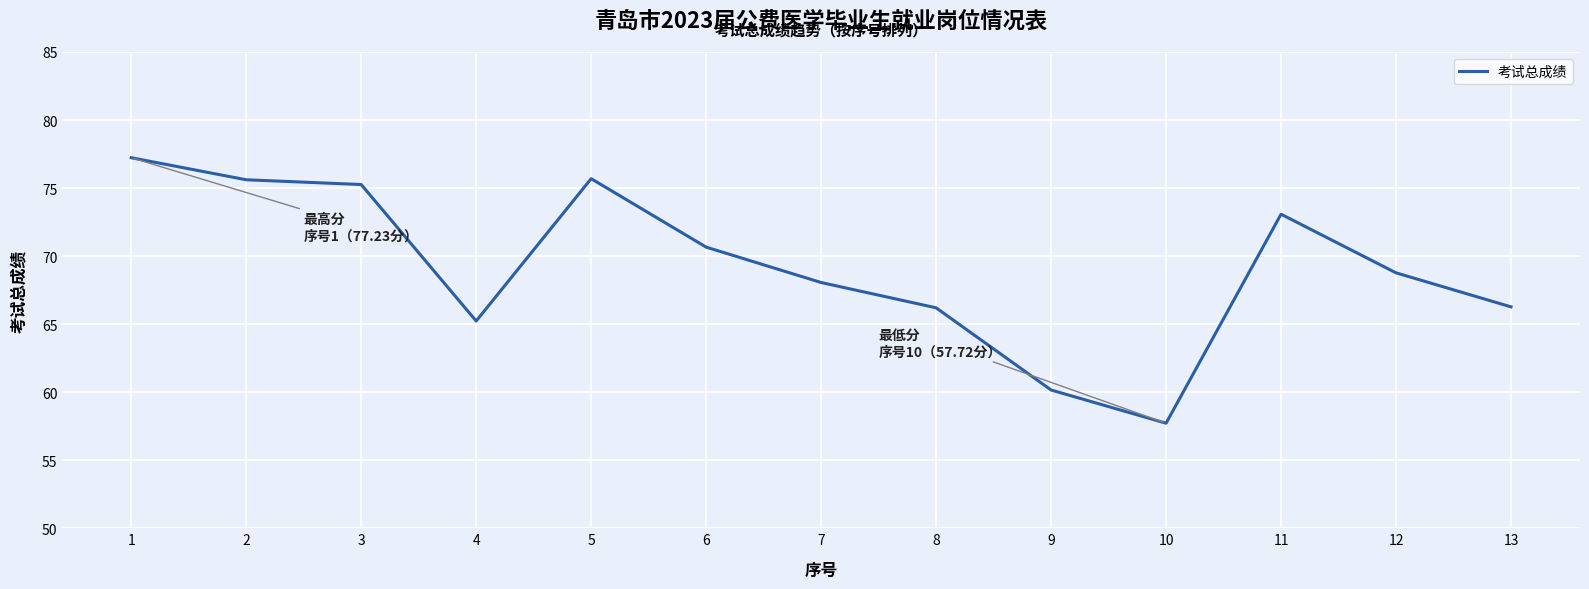

What is the difference between the values at 8 and 10?

8.5